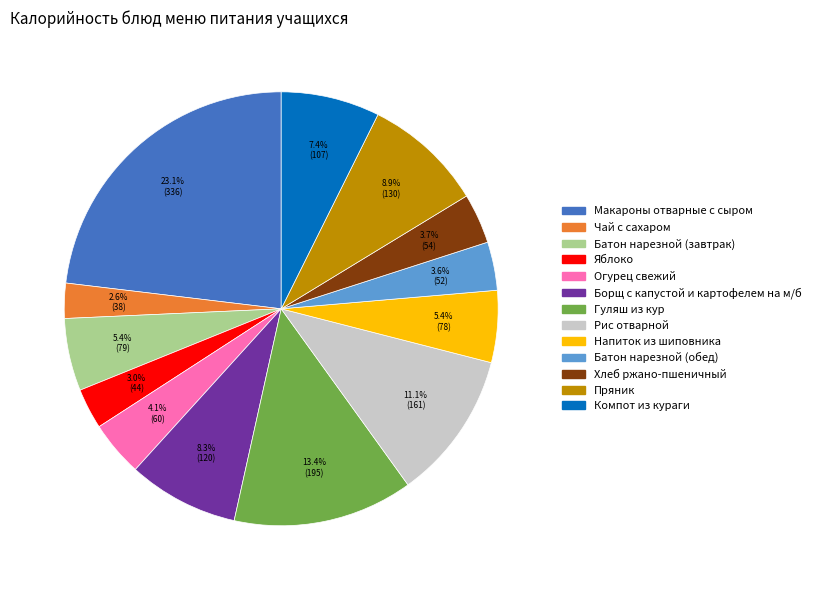

To the nearest percent, what percentage of the pie is Гуляш из кур?

13%